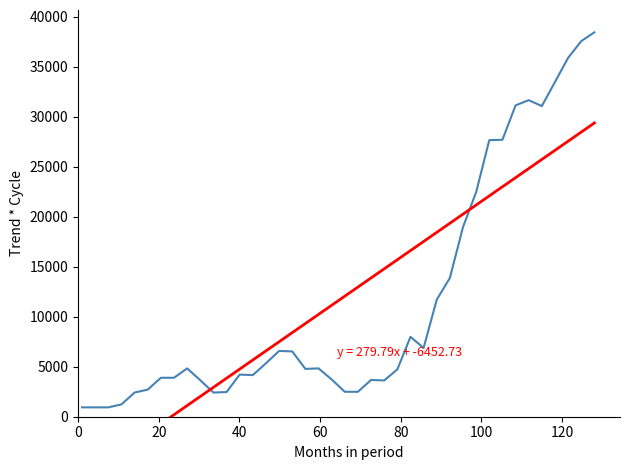

What is the difference between the maximum and minimum values?

37484.8